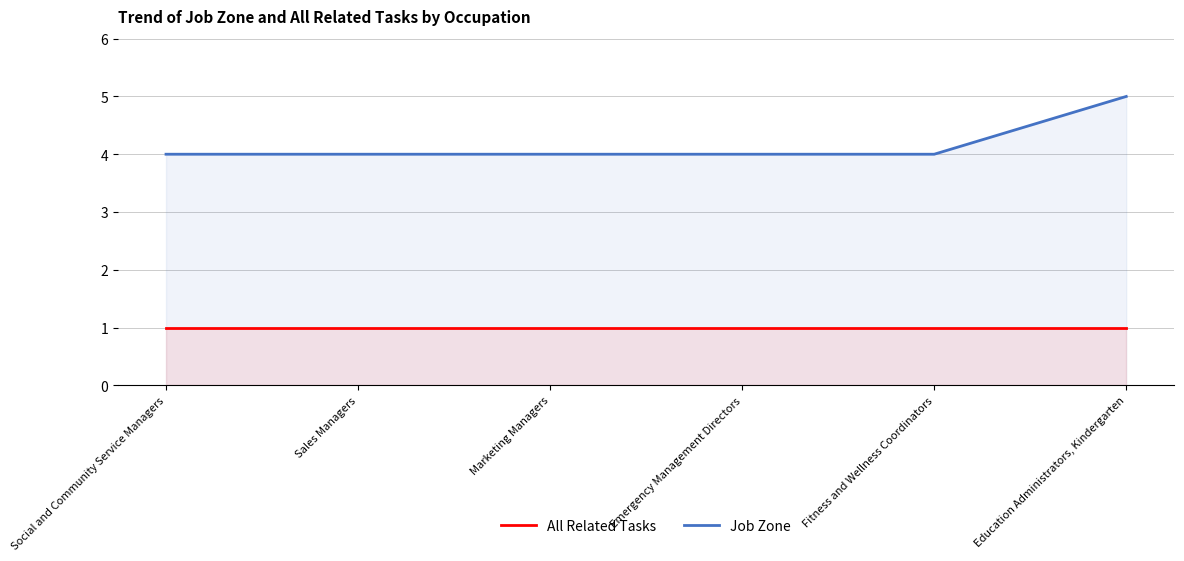

Which series has the largest range (max minus min)?

Job Zone